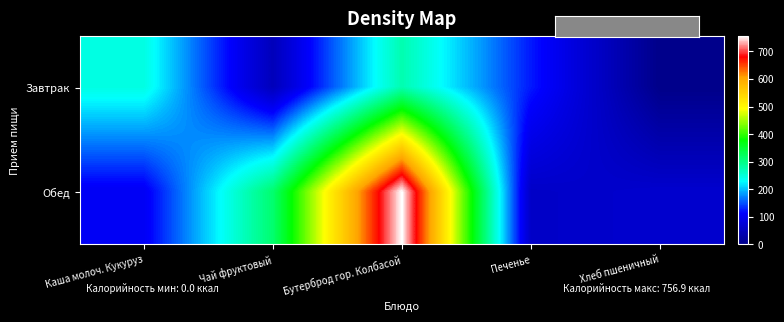

What is the total value across all series at Каша молоч. Кукуруз?

348.1